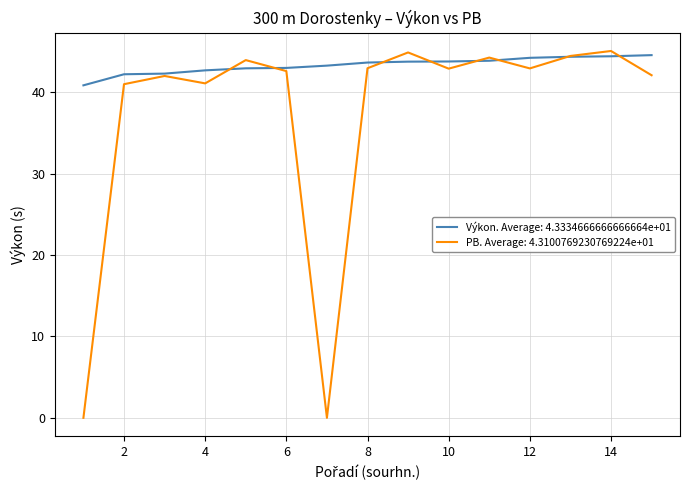

What is the maximum value for PB. Average: 4.3100769230769224e+01?

45.1